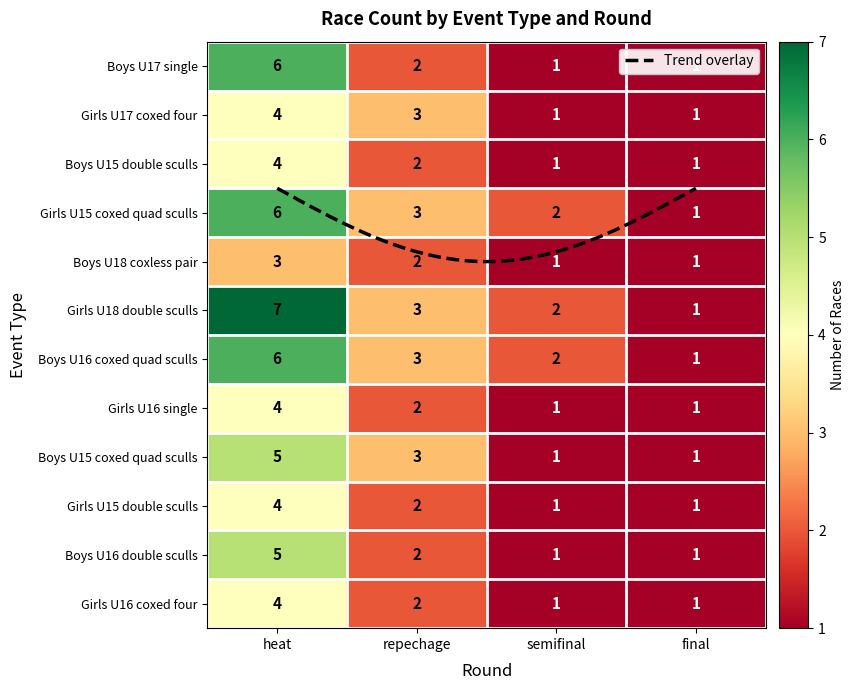

Is it true that Girls U16 single equals 1 at semifinal?

True